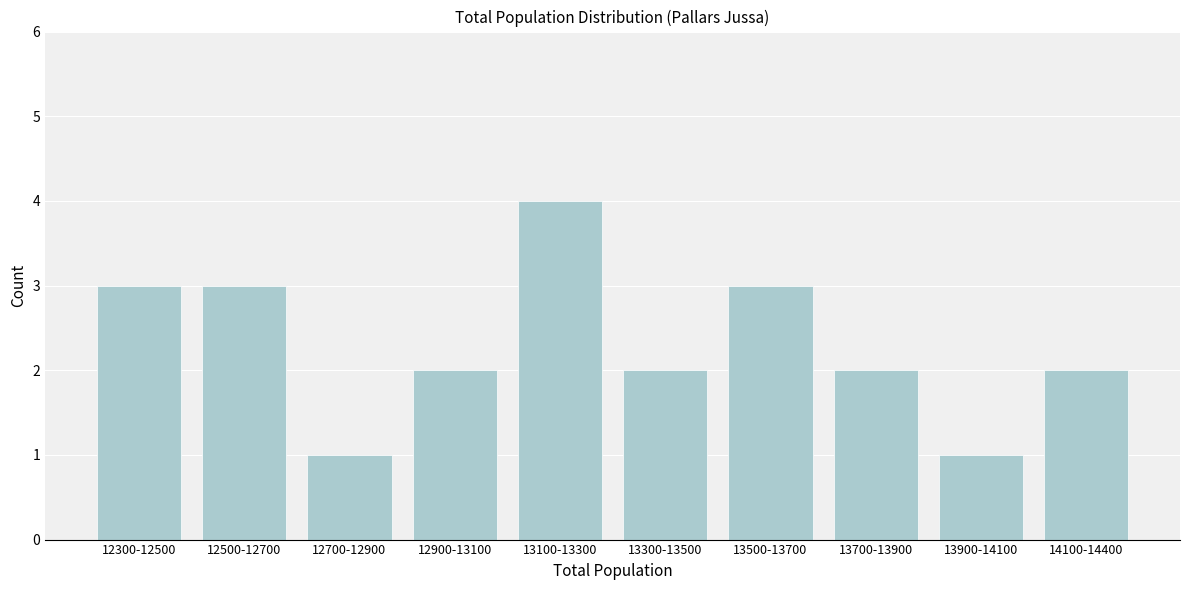

Reading left to right, list all the values displayed in this chart.

3	3	1	2	4	2	3	2	1	2